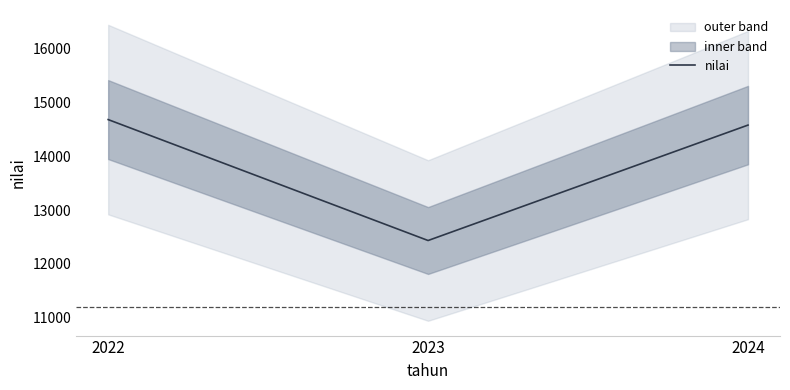

Reading left to right, list all the values displayed in this chart.

14681.4	12433.6	14579.0